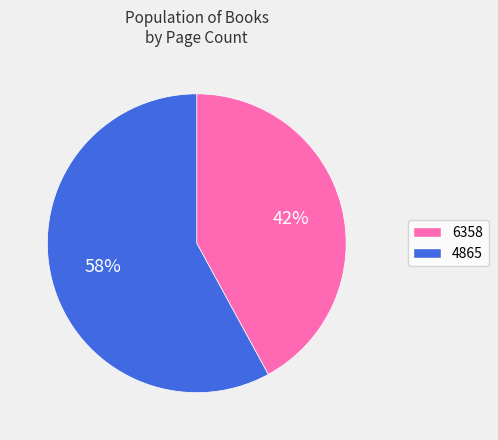

To the nearest percent, what is the difference between the 6358 and 4865 slice percentages?

16%